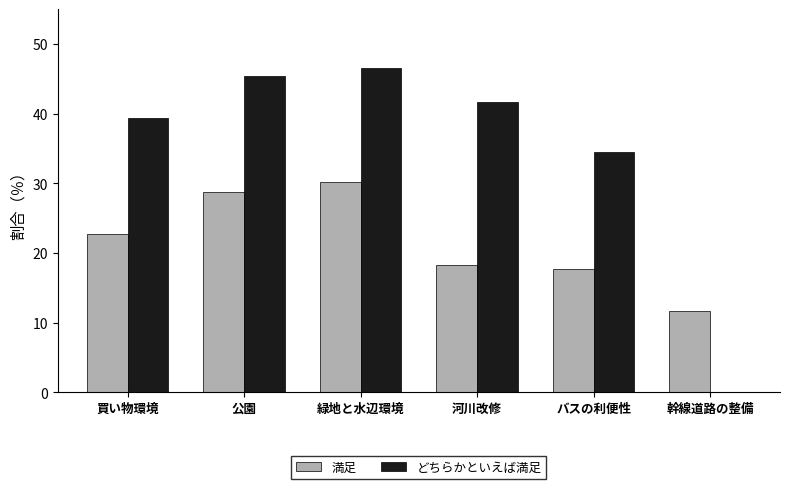

What is the difference between the どちらかといえば満足 values at バスの利便性 and 公園?

10.9